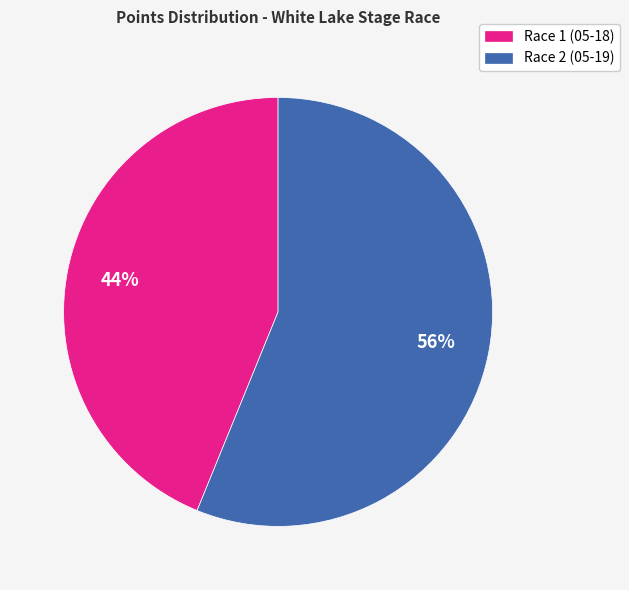

Do Race 2 (05-19) and Race 1 (05-18) together represent more than half of the pie?

Yes